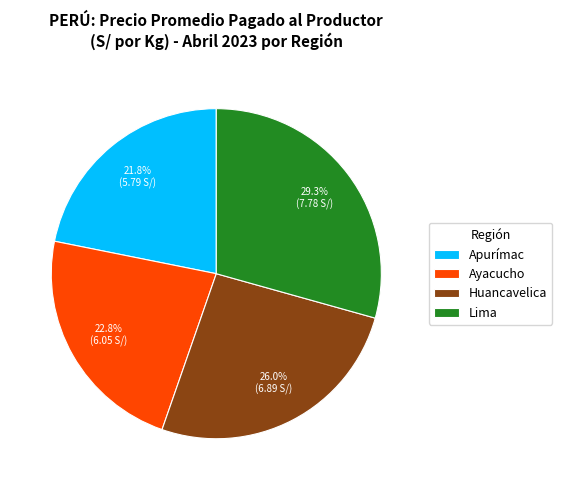

The Lima slice represents 29% of the pie. True or false?

True